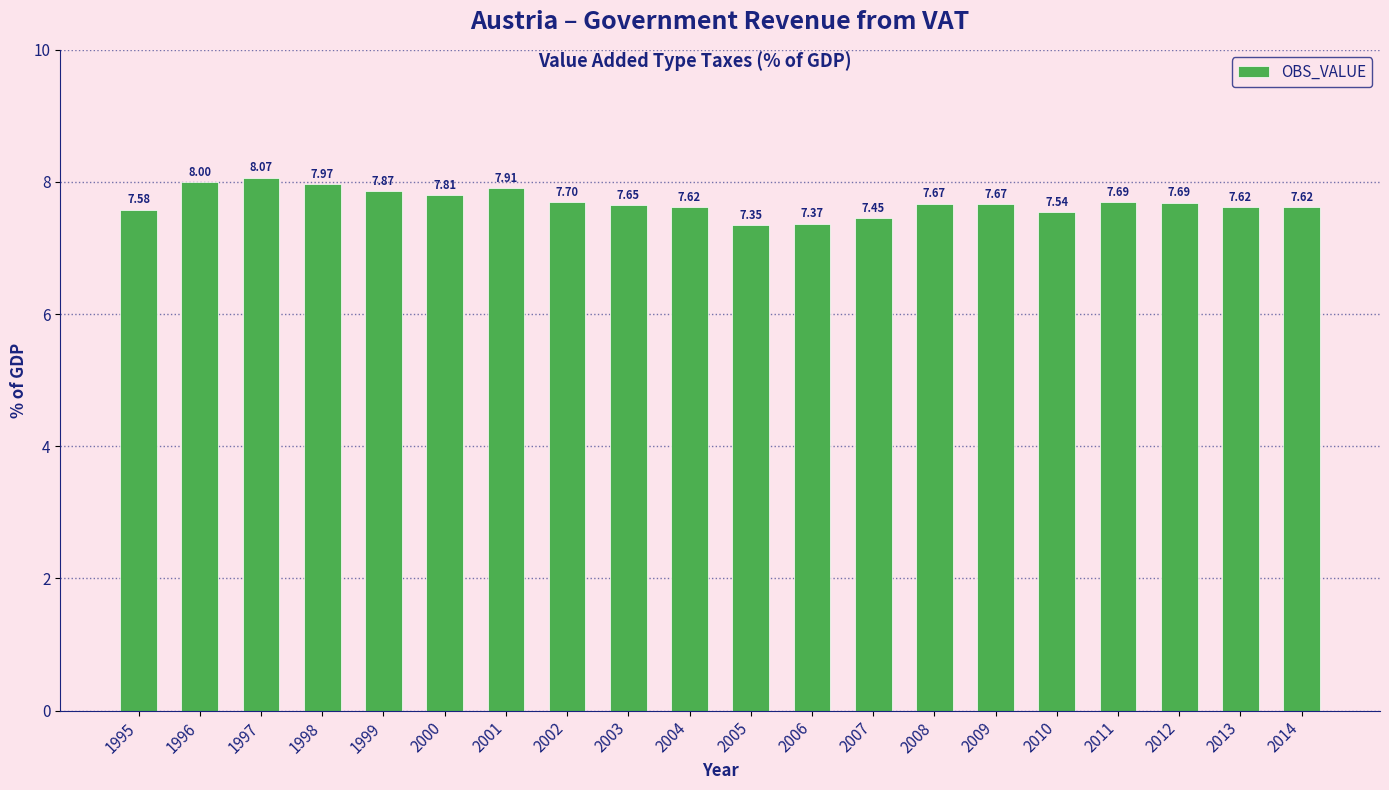

Between 2007 and 2003, which is larger?

2003